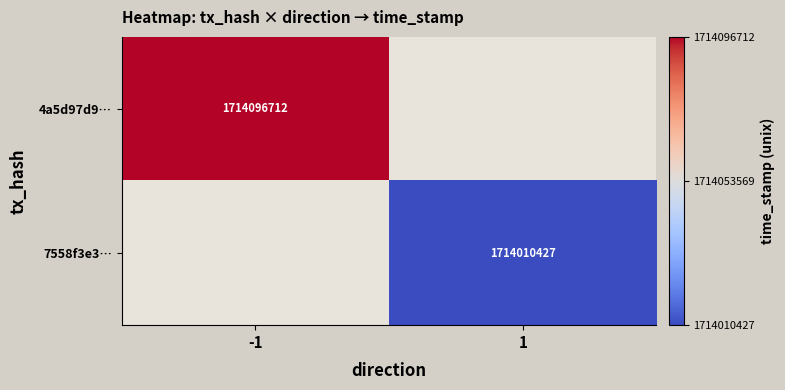

True or false: 4a5d97d9… has a value of 1714096712 at -1.

True